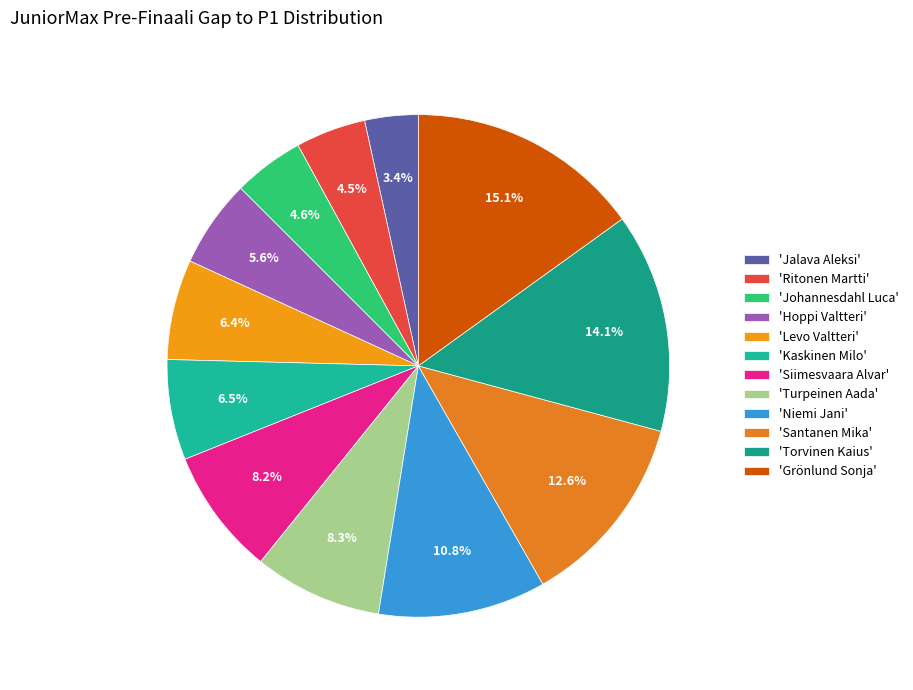

Is there a majority slice in this chart?

No